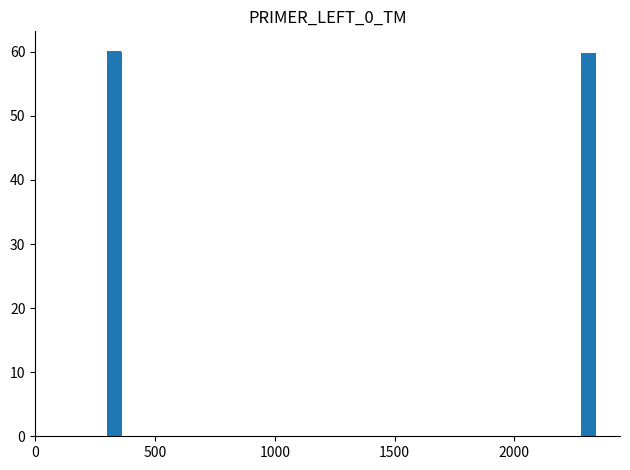

What is the maximum value shown in the chart?

60.2